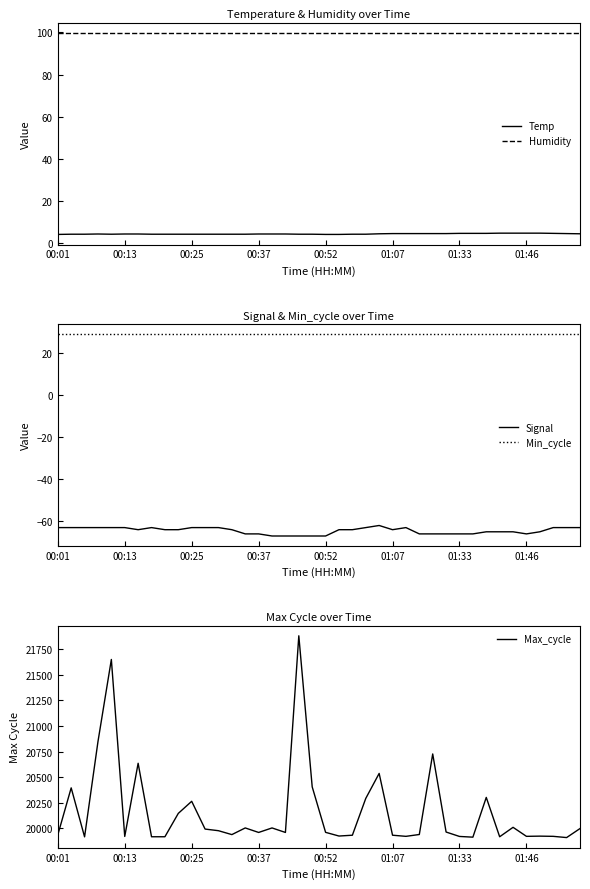

What is the maximum value shown in the chart?

21880.0